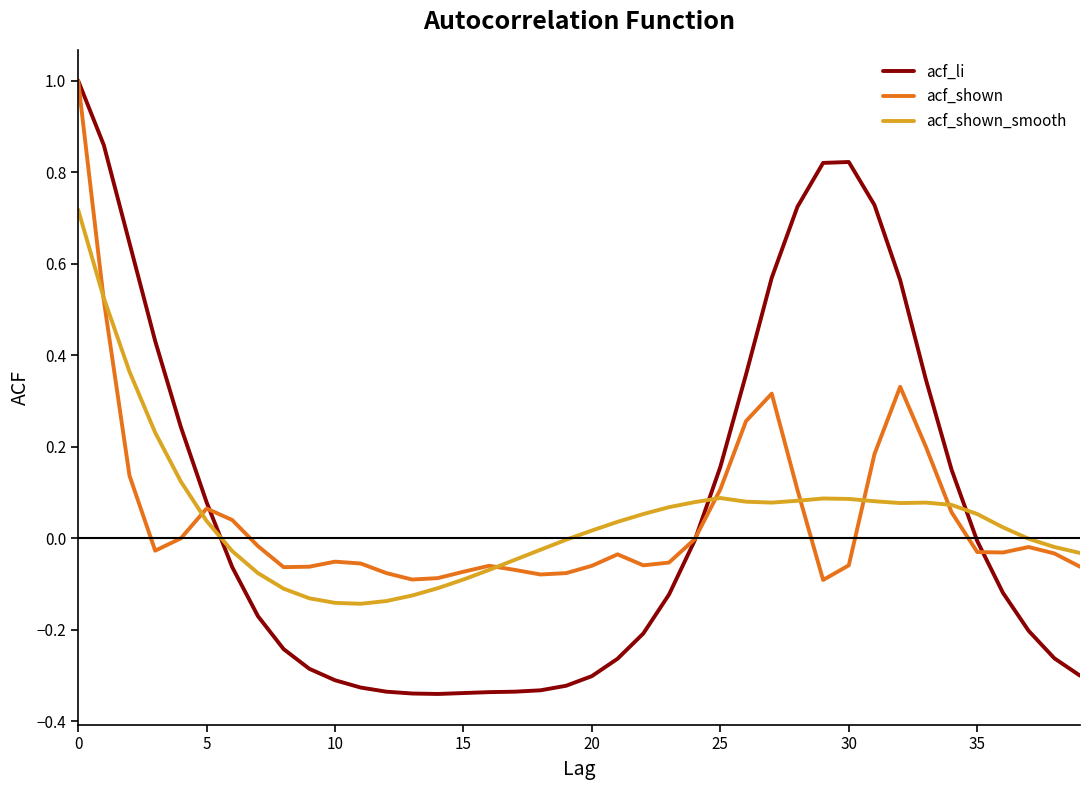

Count the number of data series in this chart.

3